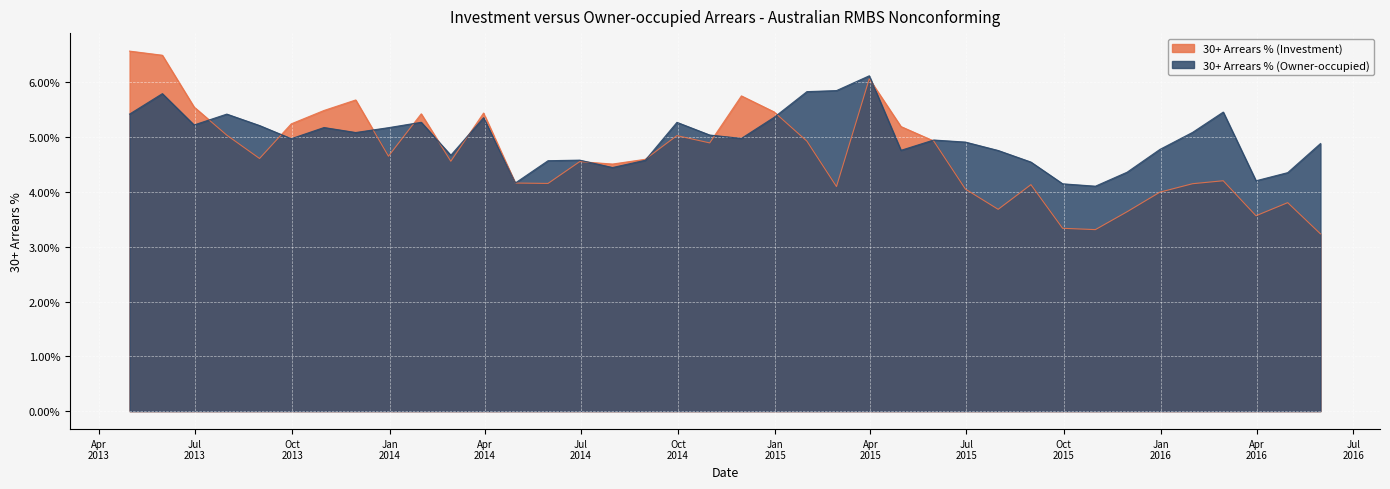

How many interior local peaks does the 30+ Arrears % (Owner-occupied) series have?

10